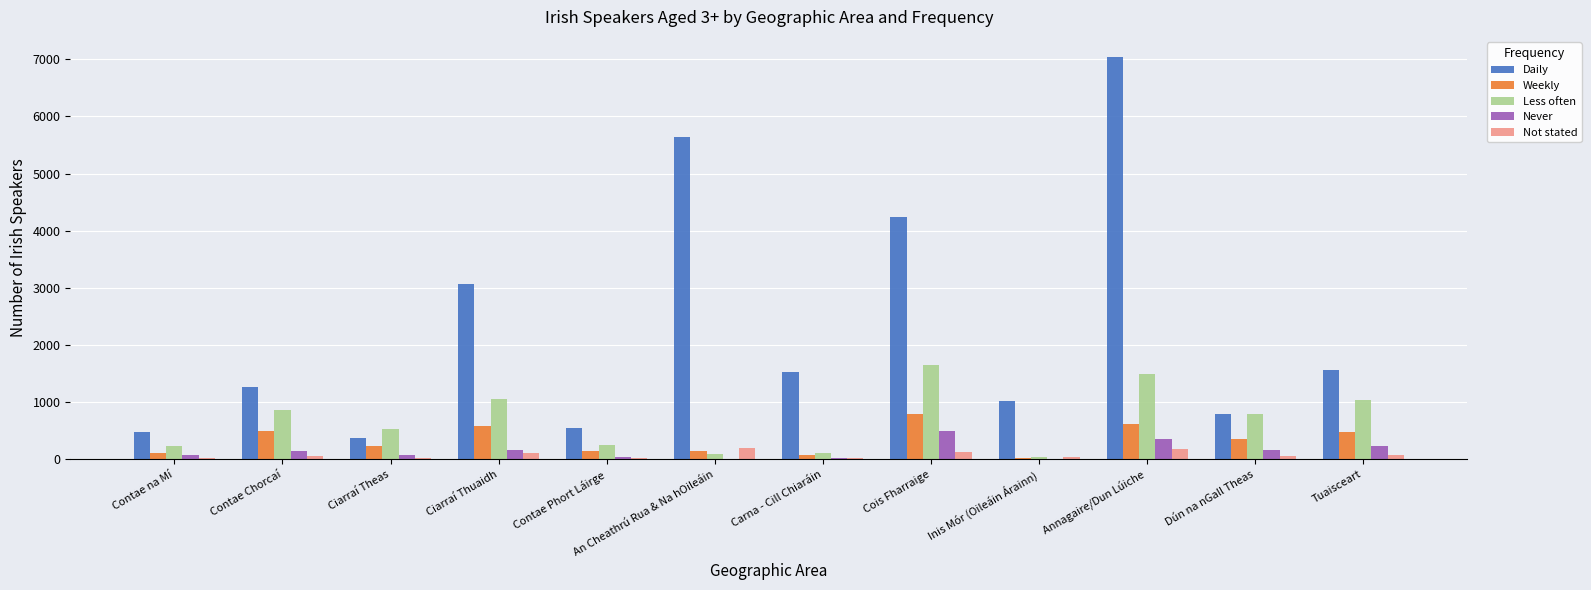

What is the sum of all Less often values?

8124